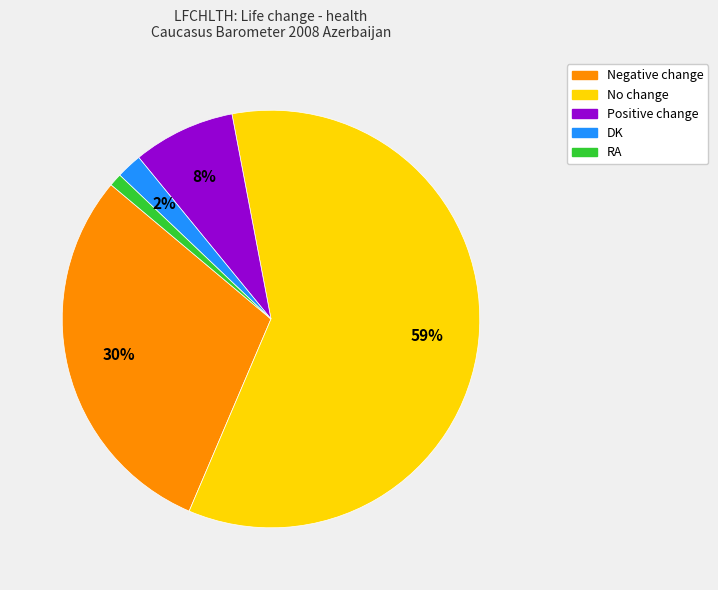

Which category has the smallest portion of the pie?

RA